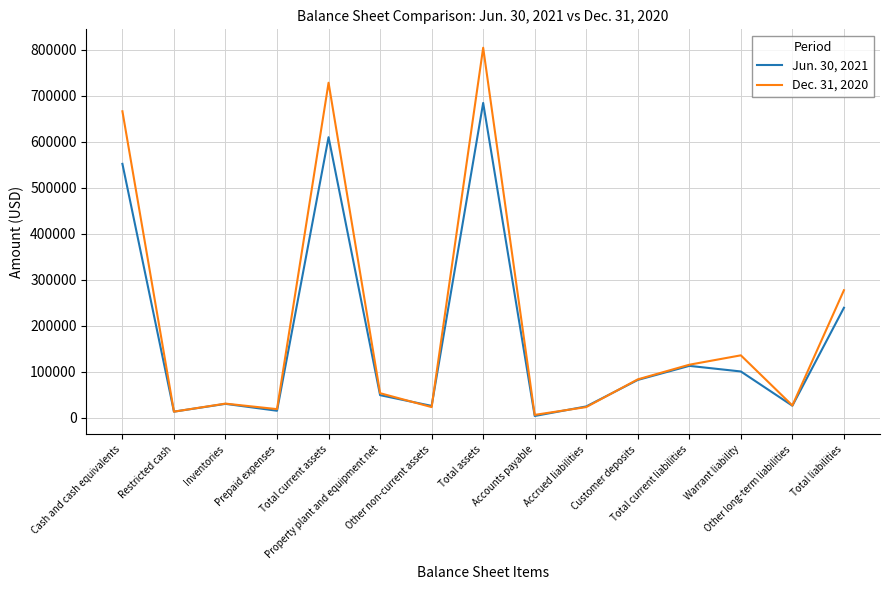

List the series in order of their overall mean, highest first.

Dec. 31, 2020, Jun. 30, 2021